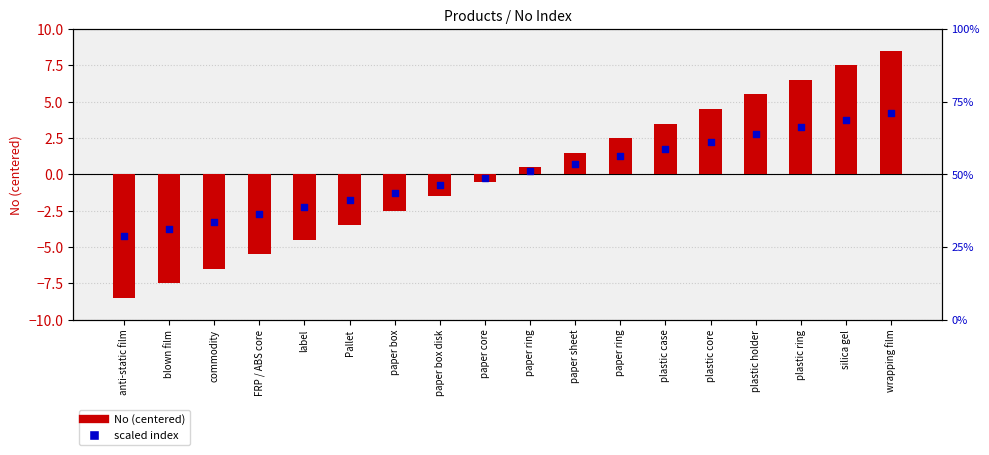

At how many categories does at least one series exceed -8?

18